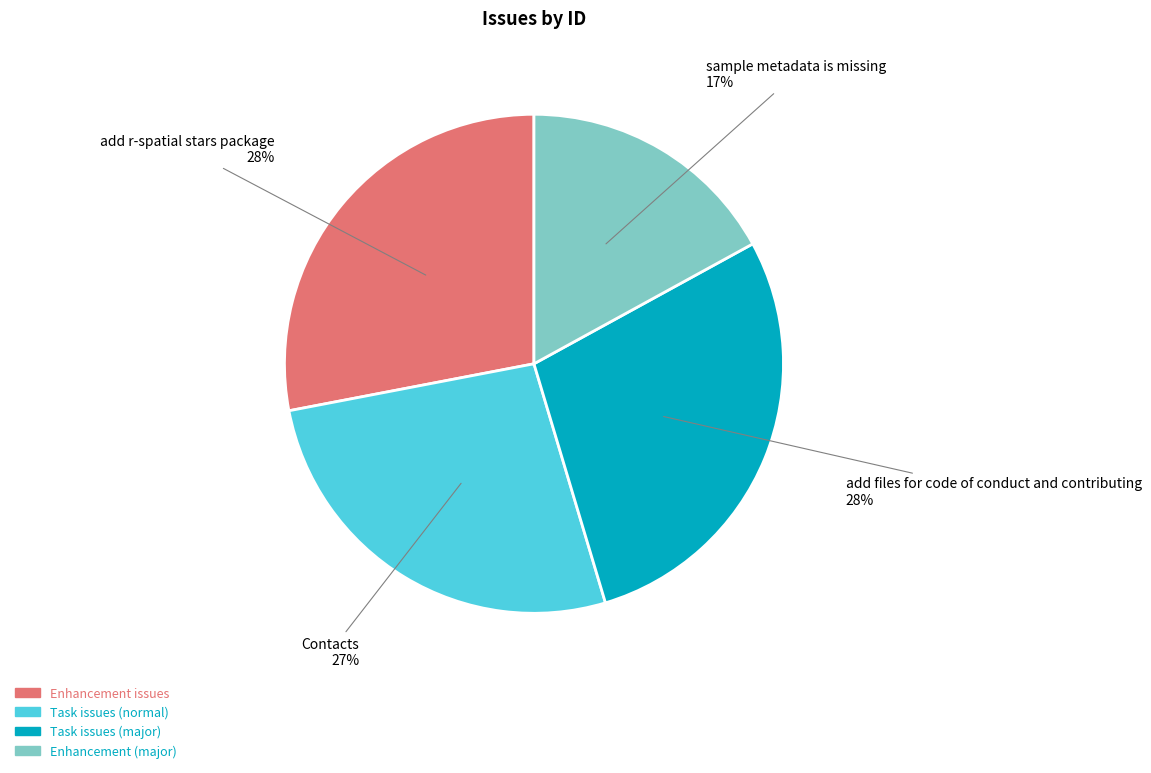

Count the number of slices in the pie.

4